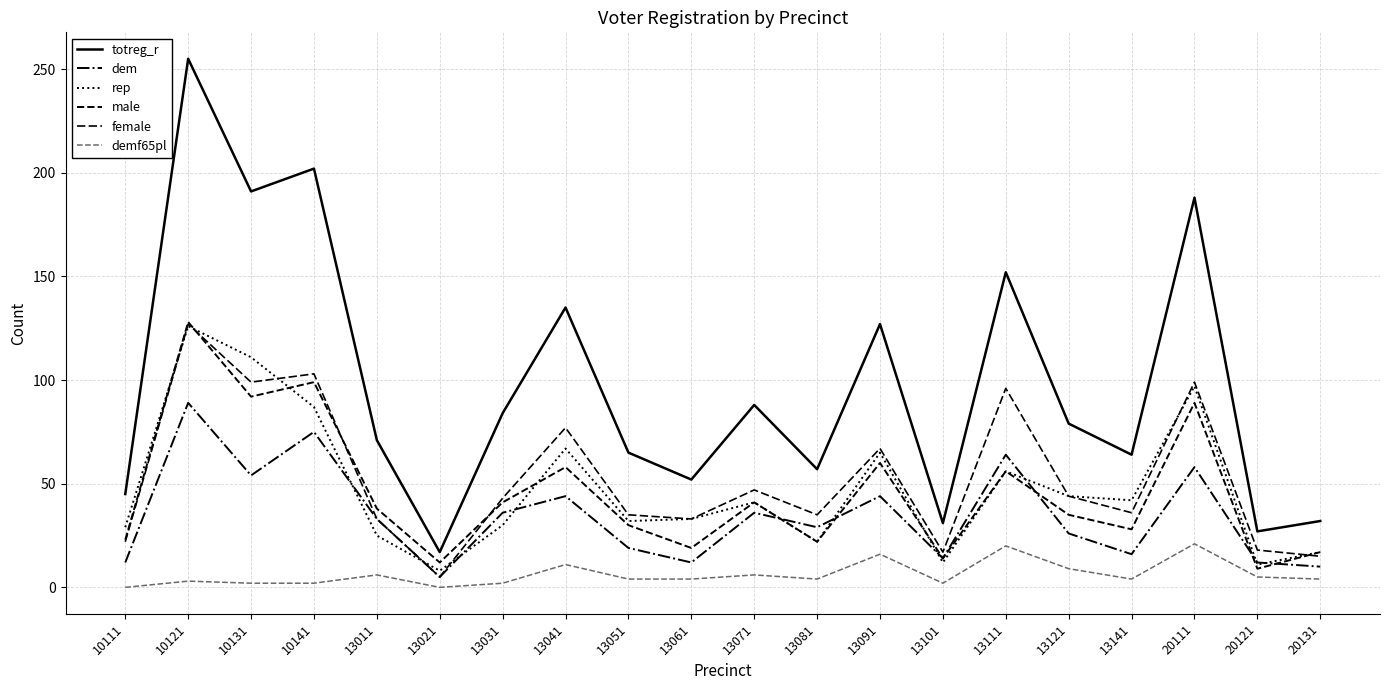

Which series has the widest spread of values?

totreg_r